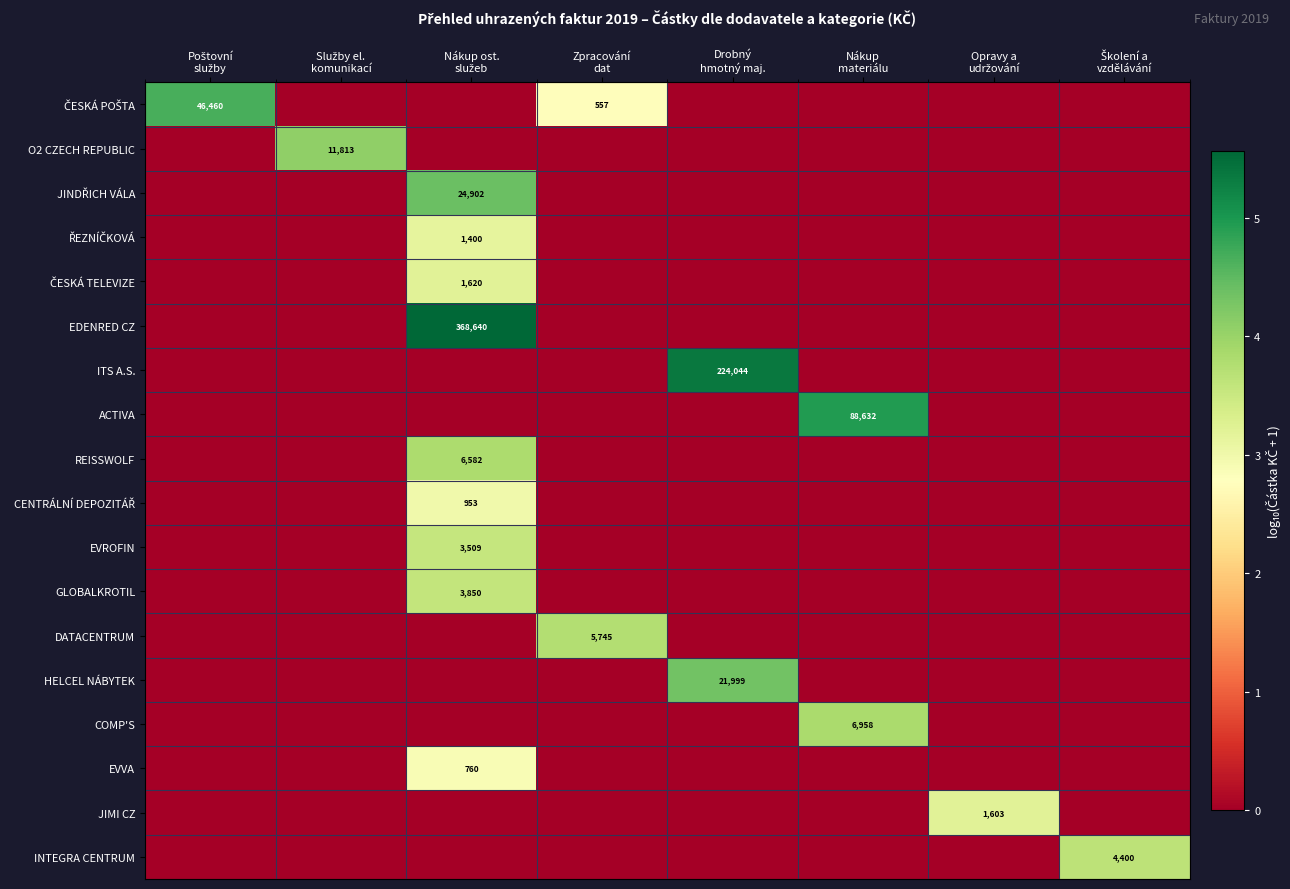

Is it true that ŘEZNÍČKOVÁ equals -1.1 at Školení a vzdělávání?

False